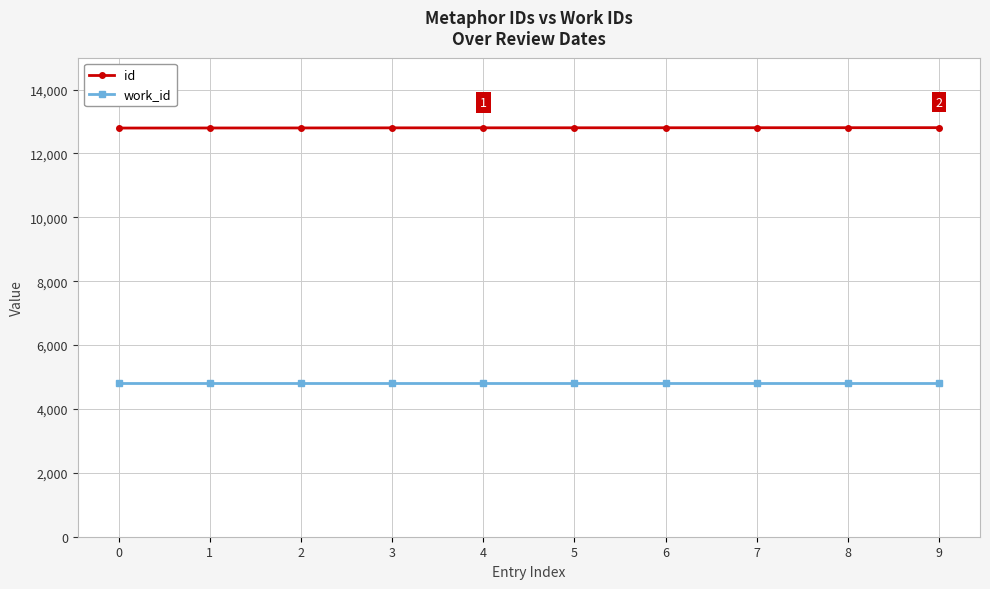

What is the sum of the work_id values at 8 and 0?

9604